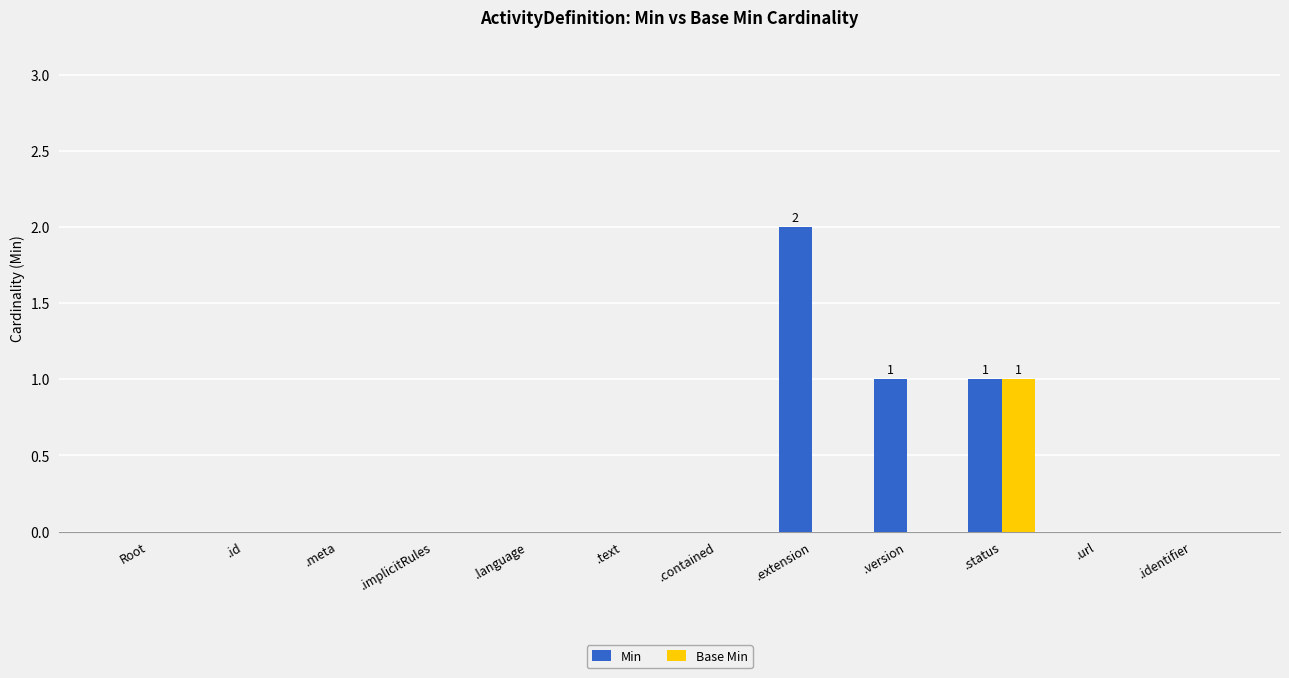

Are the bars horizontal?

No